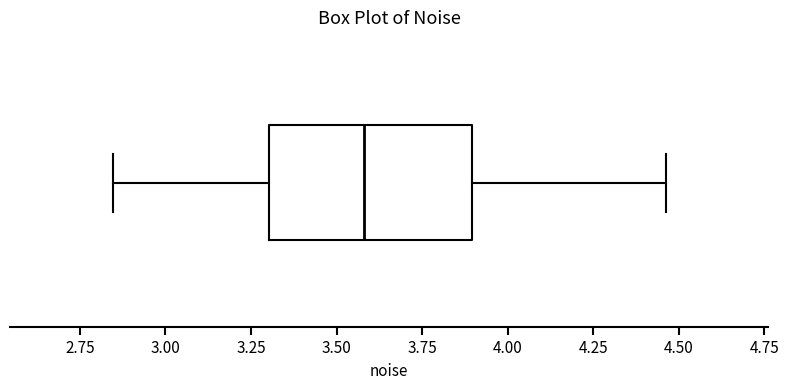

Where does the right whisker of the box end on the x-axis? The values are not printed on the chart, so give them approximately, as read against the axis.

4.45